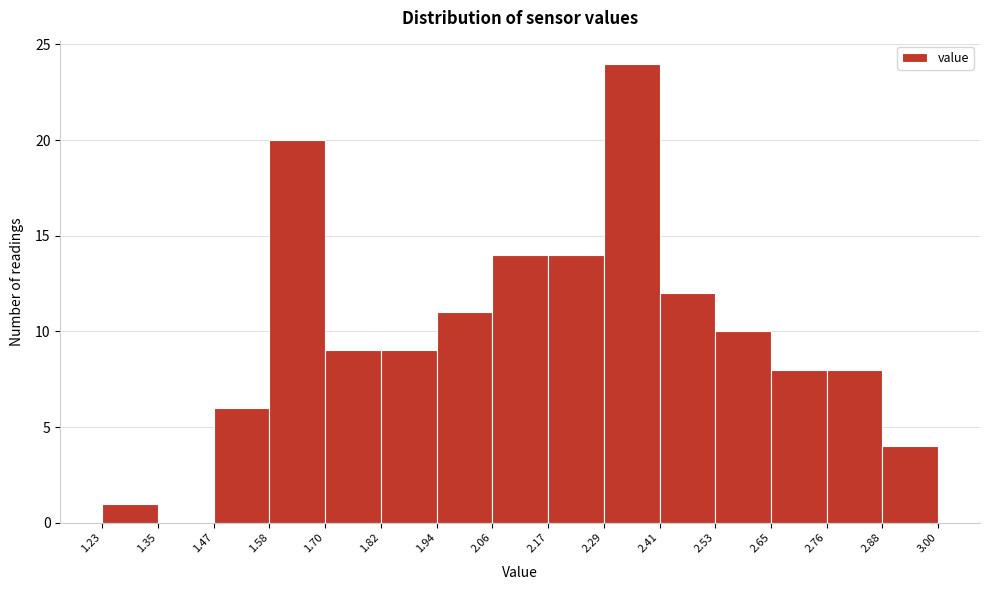

Reading left to right, list every bar in this chart as the range it spans on the x-axis followed by its height. The values are not printed on the chart, so give them approximately, as read against the axis.

1.23 to 1.35: 1
1.35 to 1.47: 0
1.47 to 1.58: 6
1.58 to 1.70: 20
1.70 to 1.82: 9
1.82 to 1.94: 9
1.94 to 2.06: 11
2.06 to 2.17: 14
2.17 to 2.29: 14
2.29 to 2.41: 24
2.41 to 2.53: 12
2.53 to 2.65: 10
2.65 to 2.76: 8
2.76 to 2.88: 8
2.88 to 3.00: 4